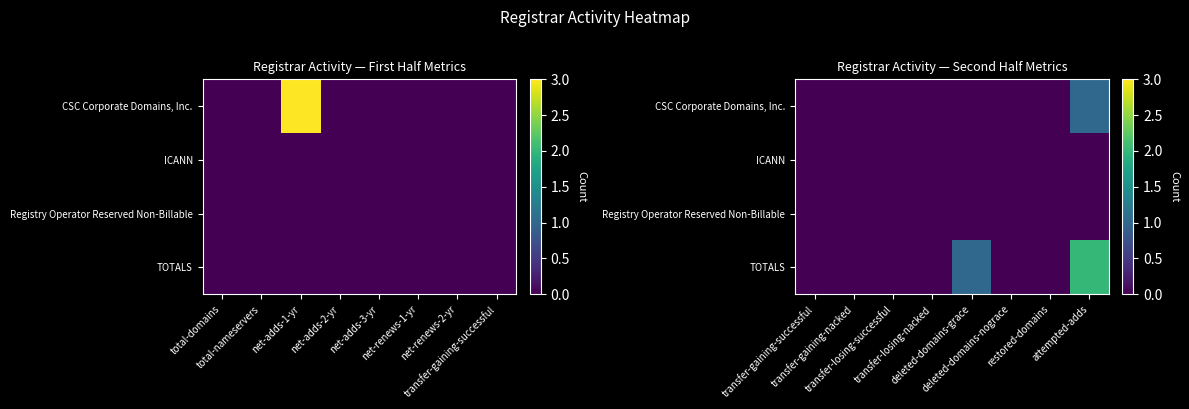

At how many categories does at least one series exceed 1?

1